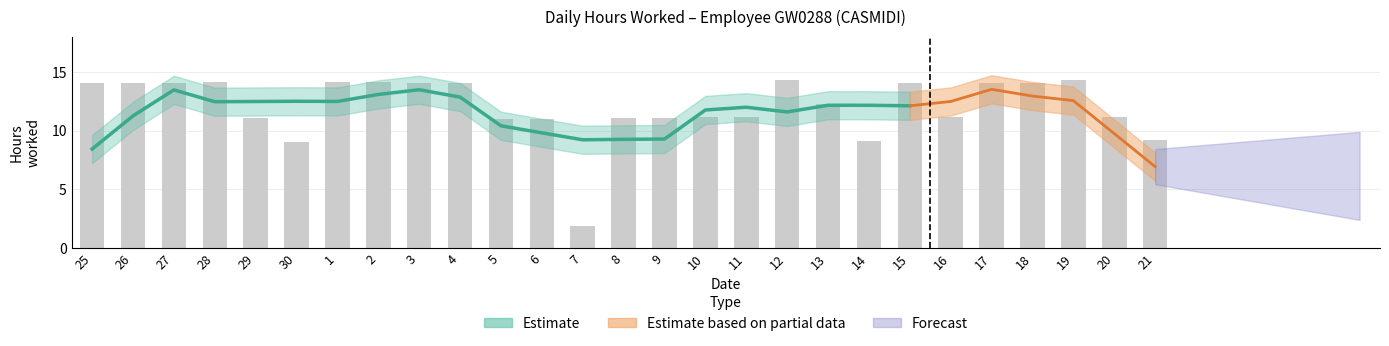

Between 4 and 10, which is larger?

4